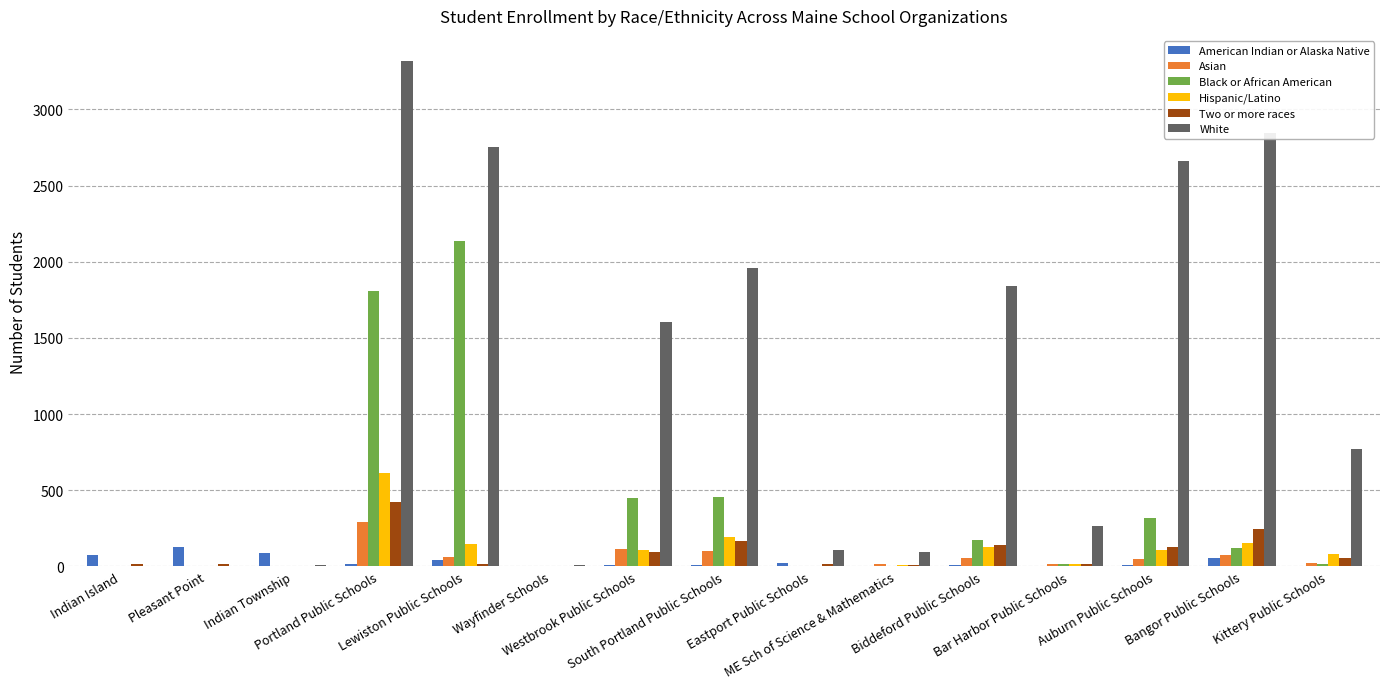

What is the maximum value shown in the chart?

3317